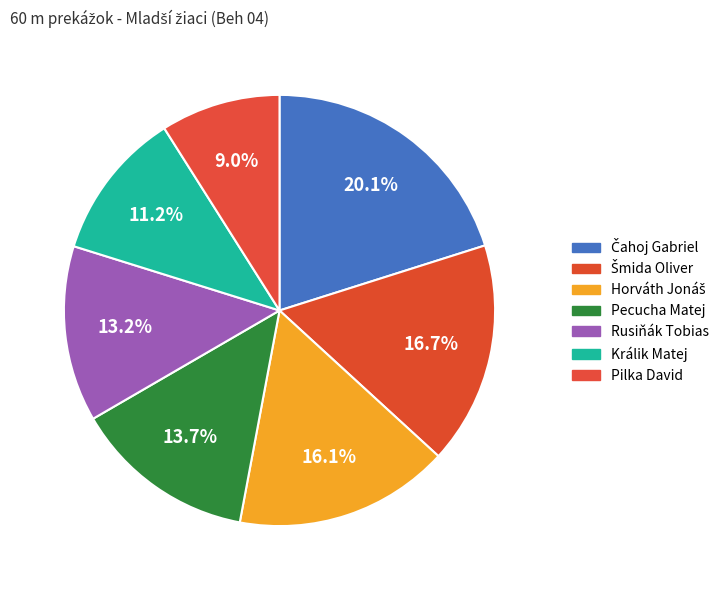

Count the number of slices in the pie.

7